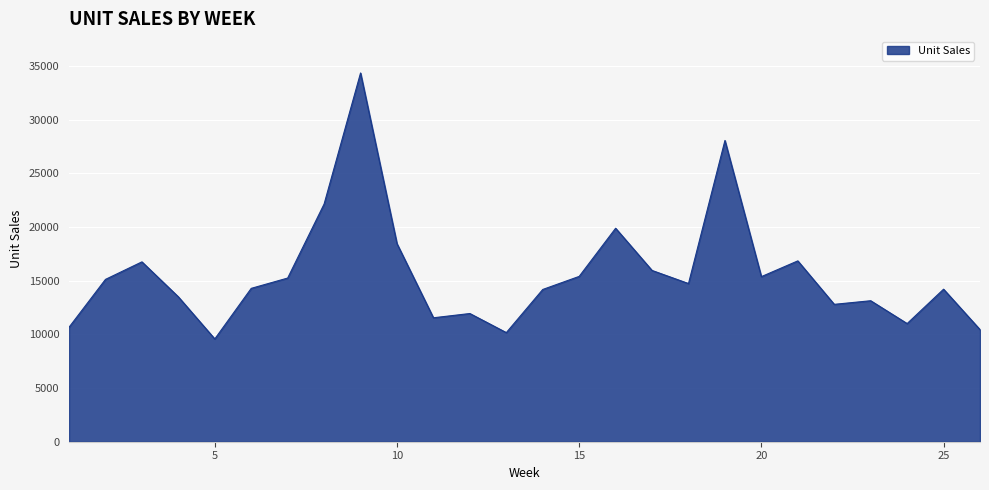

What is the difference between the second highest and second lowest values?

17894